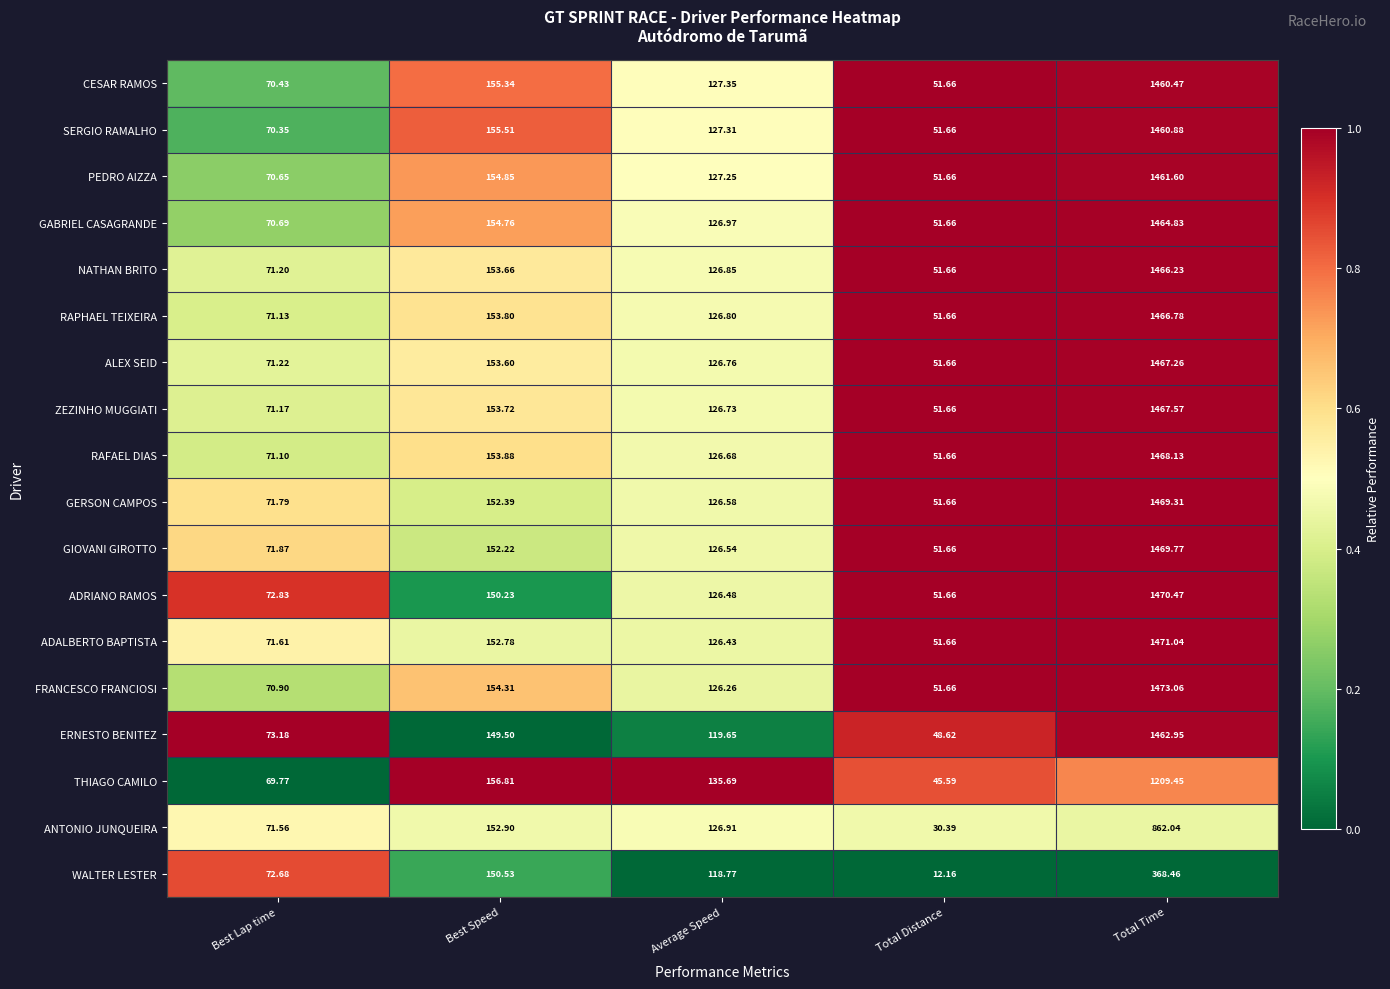

List the series in order of their peak value, lowest first.

WALTER LESTER, ANTONIO JUNQUEIRA, THIAGO CAMILO, CESAR RAMOS, SERGIO RAMALHO, PEDRO AIZZA, ERNESTO BENITEZ, GABRIEL CASAGRANDE, NATHAN BRITO, RAPHAEL TEIXEIRA, ALEX SEID, ZEZINHO MUGGIATI, RAFAEL DIAS, GERSON CAMPOS, GIOVANI GIROTTO, ADRIANO RAMOS, ADALBERTO BAPTISTA, FRANCESCO FRANCIOSI